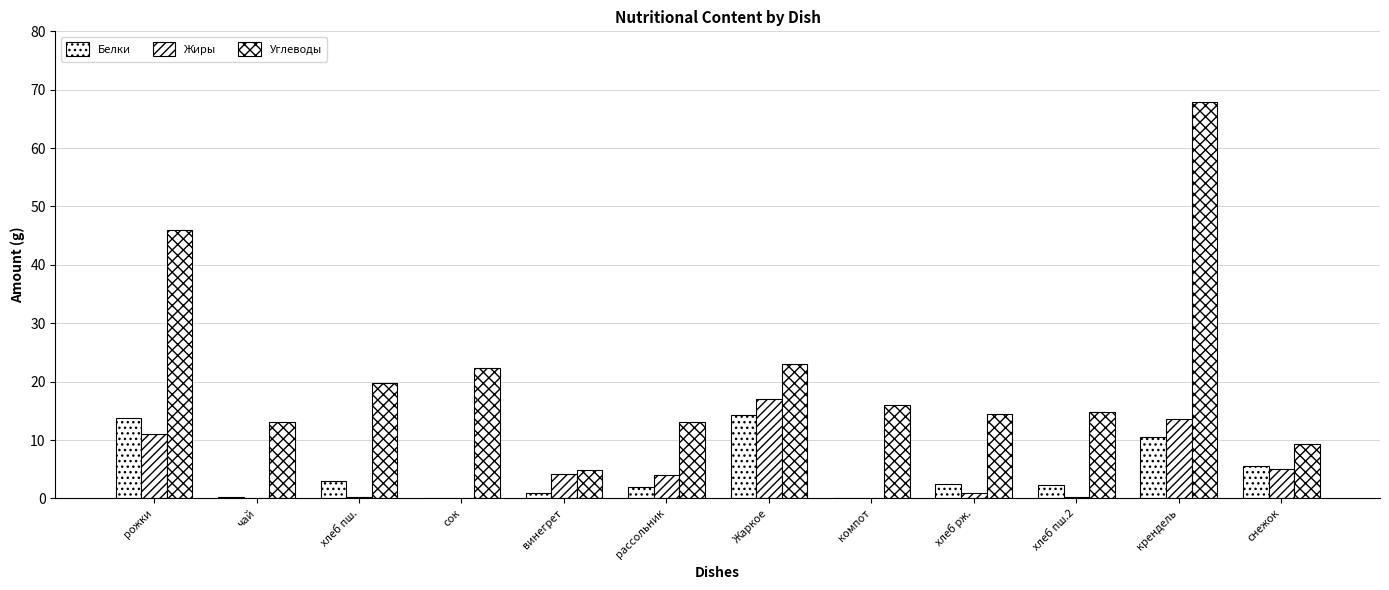

What is the difference between the Жиры values at винегрет and хлеб рж.?

3.1